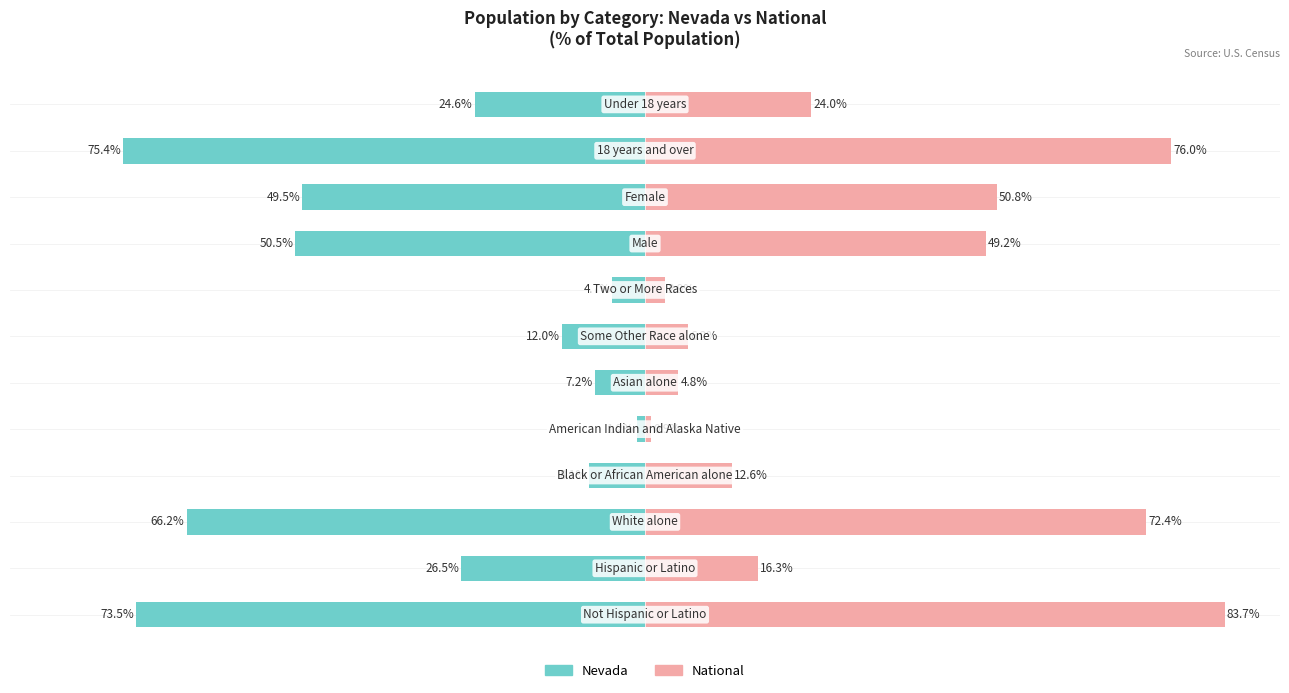

Reading left to right, transcribe all the data shown in this chart.

Nevada: 0=-73.5	1=-26.5	2=-66.2	3=-8.1	4=-1.2	5=-7.2	6=-12.0	7=-4.7	8=-50.5	9=-49.5	10=-75.4	11=-24.6
National: 0=83.7	1=16.3	2=72.4	3=12.6	4=0.9	5=4.8	6=6.2	7=2.9	8=49.2	9=50.8	10=76.0	11=24.0